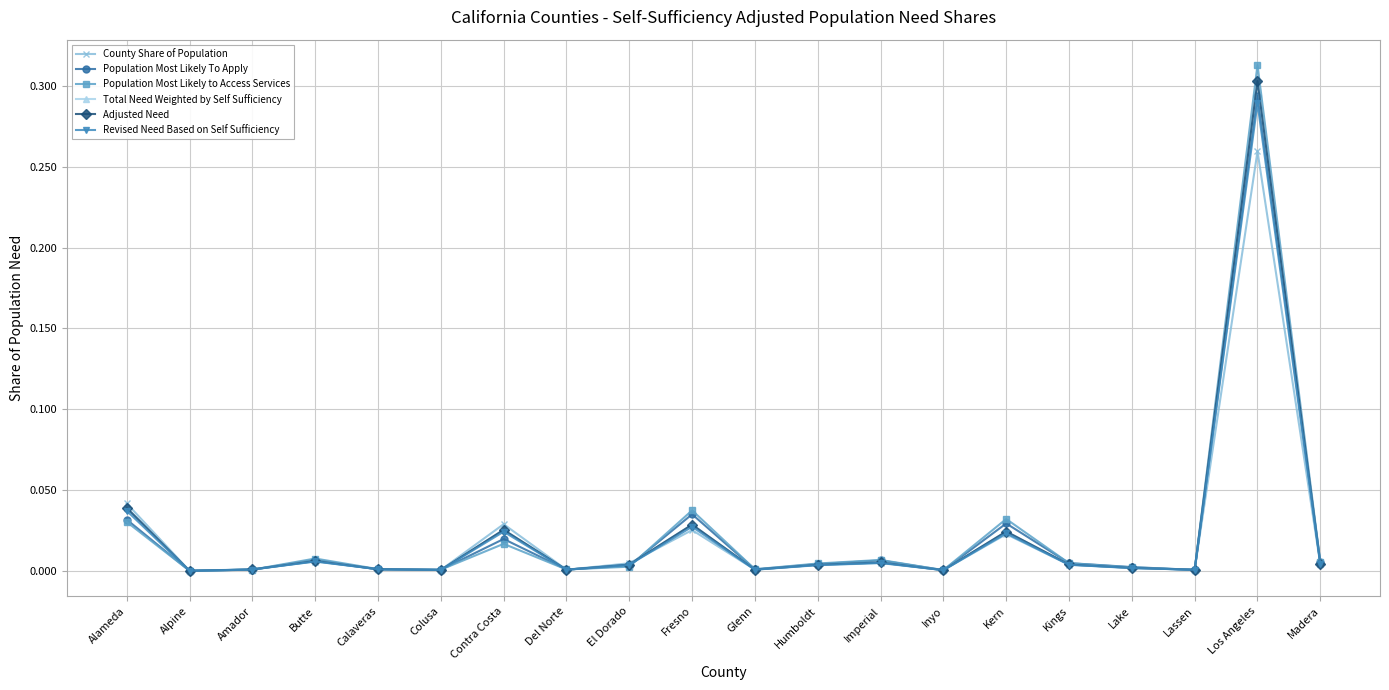

Reading left to right, what are all the values shown in this chart?

County Share of Population: Alameda=0.0	Alpine=0.0	Amador=0.0	Butte=0.0	Calaveras=0.0	Colusa=0.0	Contra Costa=0.0	Del Norte=0.0	El Dorado=0.0	Fresno=0.0	Glenn=0.0	Humboldt=0.0	Imperial=0.0	Inyo=0.0	Kern=0.0	Kings=0.0	Lake=0.0	Lassen=0.0	Los Angeles=0.3	Madera=0.0
Population Most Likely To Apply: Alameda=0.0	Alpine=0.0	Amador=0.0	Butte=0.0	Calaveras=0.0	Colusa=0.0	Contra Costa=0.0	Del Norte=0.0	El Dorado=0.0	Fresno=0.0	Glenn=0.0	Humboldt=0.0	Imperial=0.0	Inyo=0.0	Kern=0.0	Kings=0.0	Lake=0.0	Lassen=0.0	Los Angeles=0.3	Madera=0.0
Population Most Likely to Access Services: Alameda=0.0	Alpine=0.0	Amador=0.0	Butte=0.0	Calaveras=0.0	Colusa=0.0	Contra Costa=0.0	Del Norte=0.0	El Dorado=0.0	Fresno=0.0	Glenn=0.0	Humboldt=0.0	Imperial=0.0	Inyo=0.0	Kern=0.0	Kings=0.0	Lake=0.0	Lassen=0.0	Los Angeles=0.3	Madera=0.0
Total Need Weighted by Self Sufficiency: Alameda=0.0	Alpine=0.0	Amador=0.0	Butte=0.0	Calaveras=0.0	Colusa=0.0	Contra Costa=0.0	Del Norte=0.0	El Dorado=0.0	Fresno=0.0	Glenn=0.0	Humboldt=0.0	Imperial=0.0	Inyo=0.0	Kern=0.0	Kings=0.0	Lake=0.0	Lassen=0.0	Los Angeles=0.3	Madera=0.0
Adjusted Need: Alameda=0.0	Alpine=0.0	Amador=0.0	Butte=0.0	Calaveras=0.0	Colusa=0.0	Contra Costa=0.0	Del Norte=0.0	El Dorado=0.0	Fresno=0.0	Glenn=0.0	Humboldt=0.0	Imperial=0.0	Inyo=0.0	Kern=0.0	Kings=0.0	Lake=0.0	Lassen=0.0	Los Angeles=0.3	Madera=0.0
Revised Need Based on Self Sufficiency: Alameda=0.0	Alpine=0.0	Amador=0.0	Butte=0.0	Calaveras=0.0	Colusa=0.0	Contra Costa=0.0	Del Norte=0.0	El Dorado=0.0	Fresno=0.0	Glenn=0.0	Humboldt=0.0	Imperial=0.0	Inyo=0.0	Kern=0.0	Kings=0.0	Lake=0.0	Lassen=0.0	Los Angeles=0.3	Madera=0.0